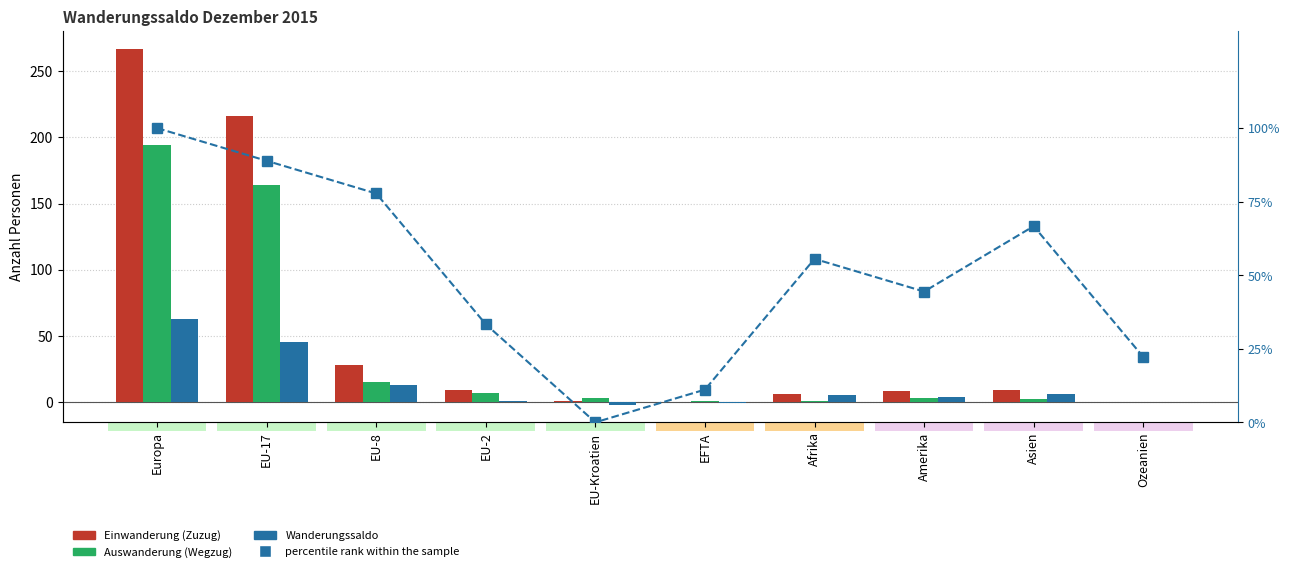

What is the maximum value shown in the chart?

267.0